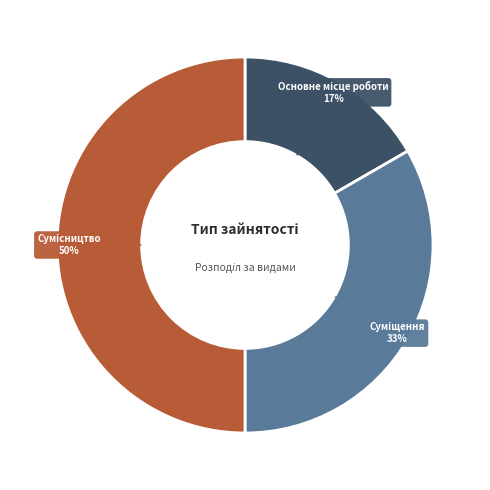

Count the number of slices in the pie.

3